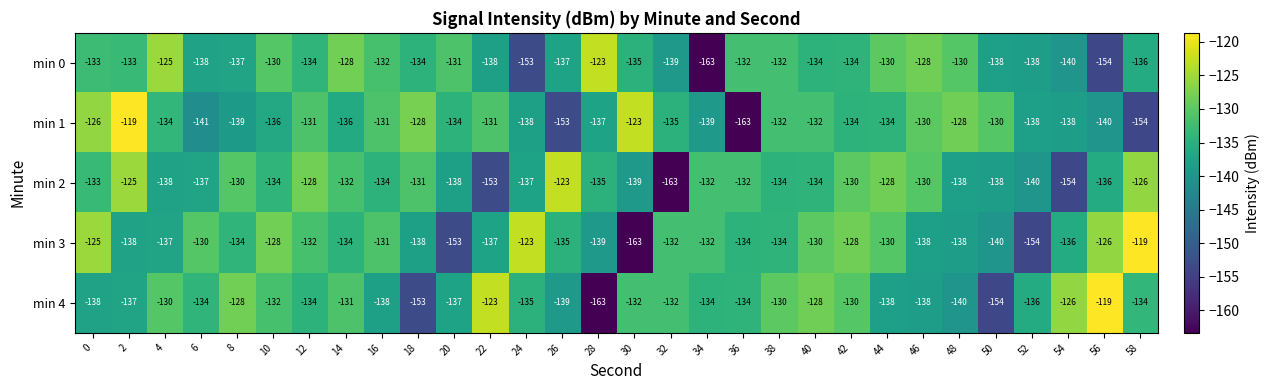

The value of min 0 at 6 is -239. True or false?

False